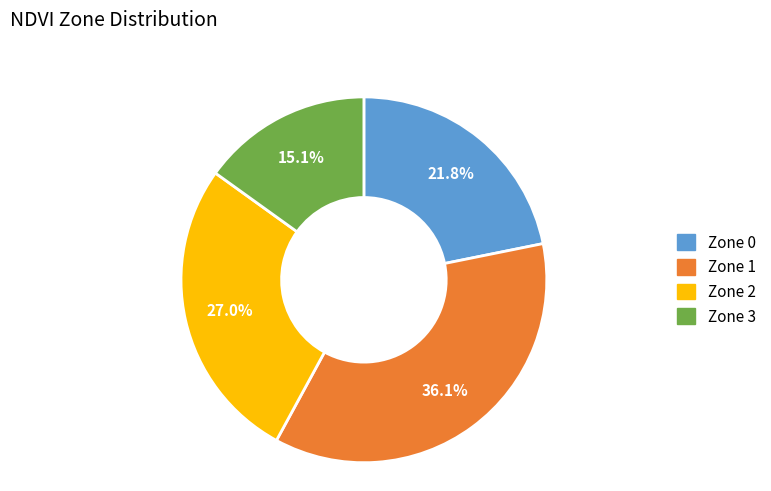

To the nearest percent, what is the combined percentage of Zone 0 and Zone 1?

58%